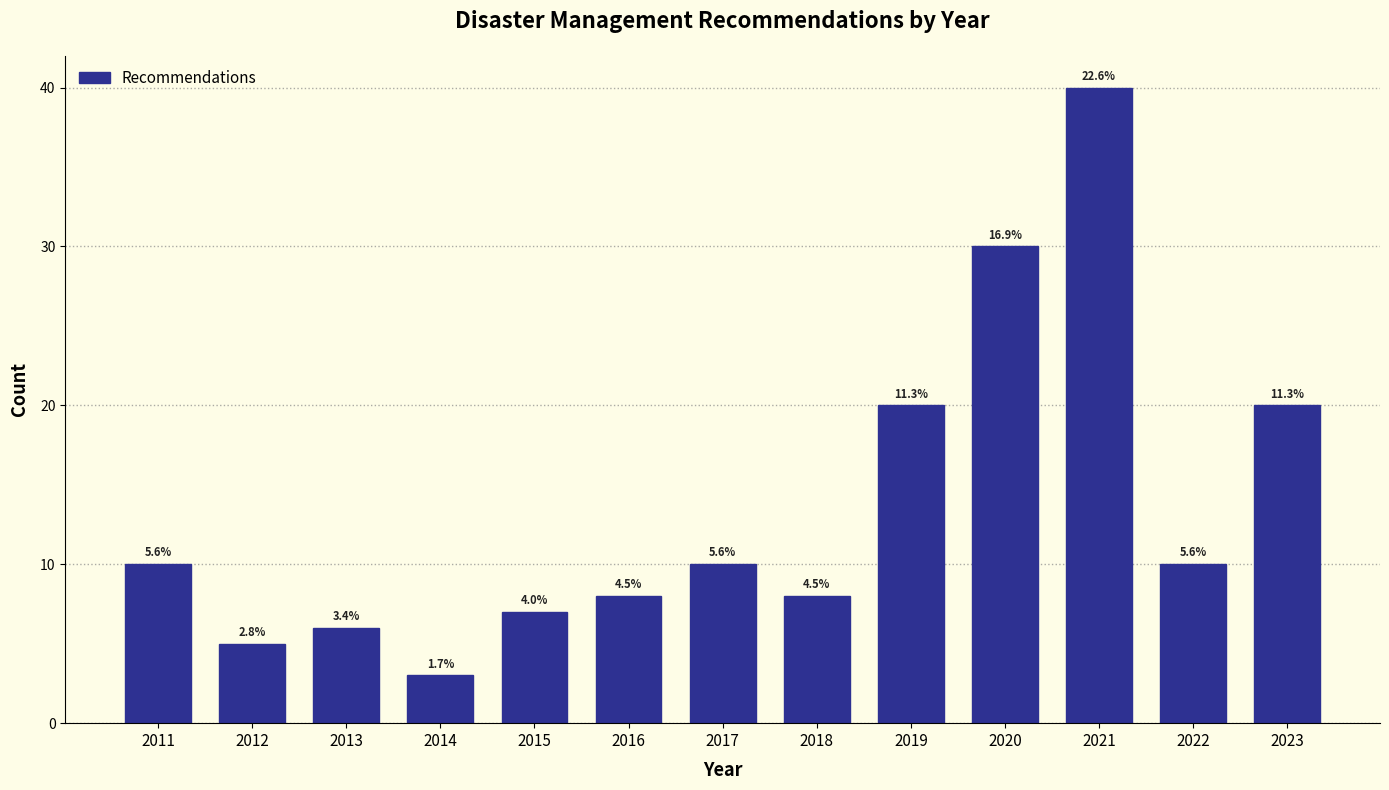

Does the chart contain any negative values?

No